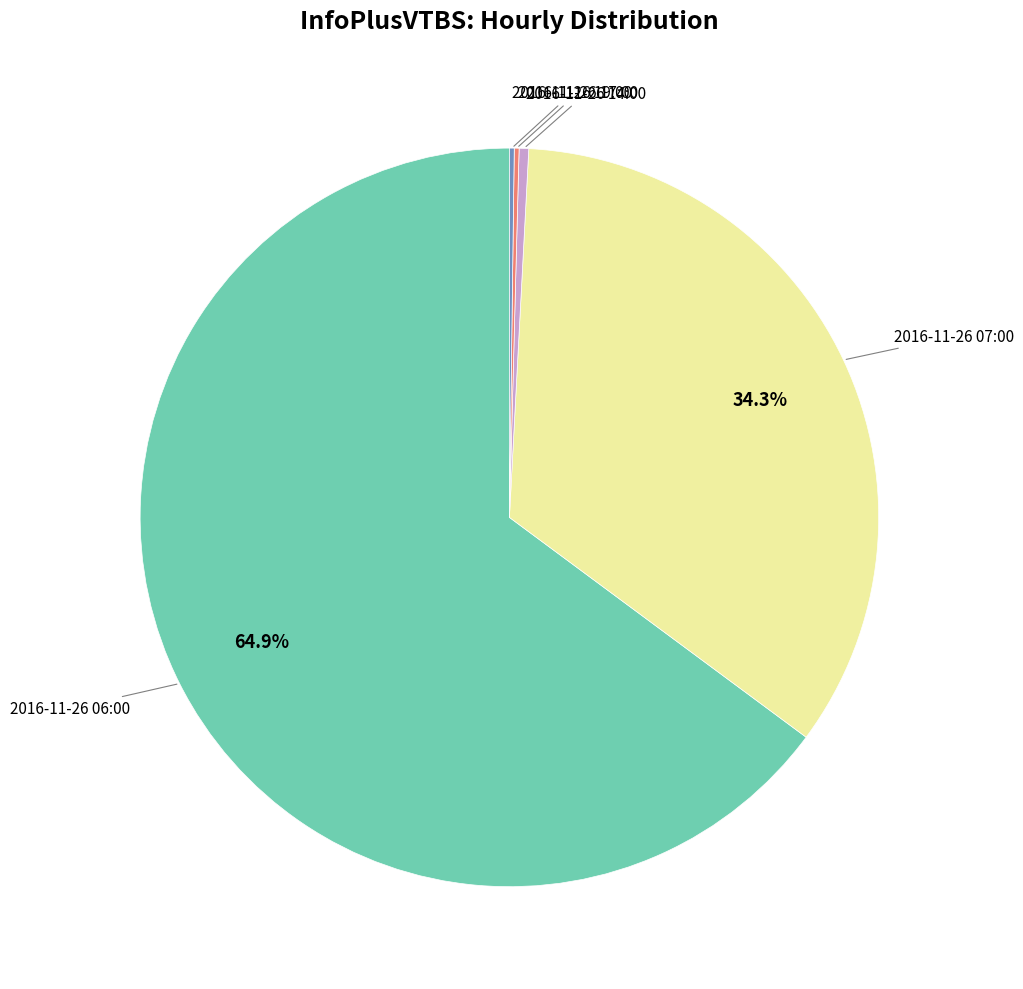

Is there any slice that represents more than half of the pie?

Yes